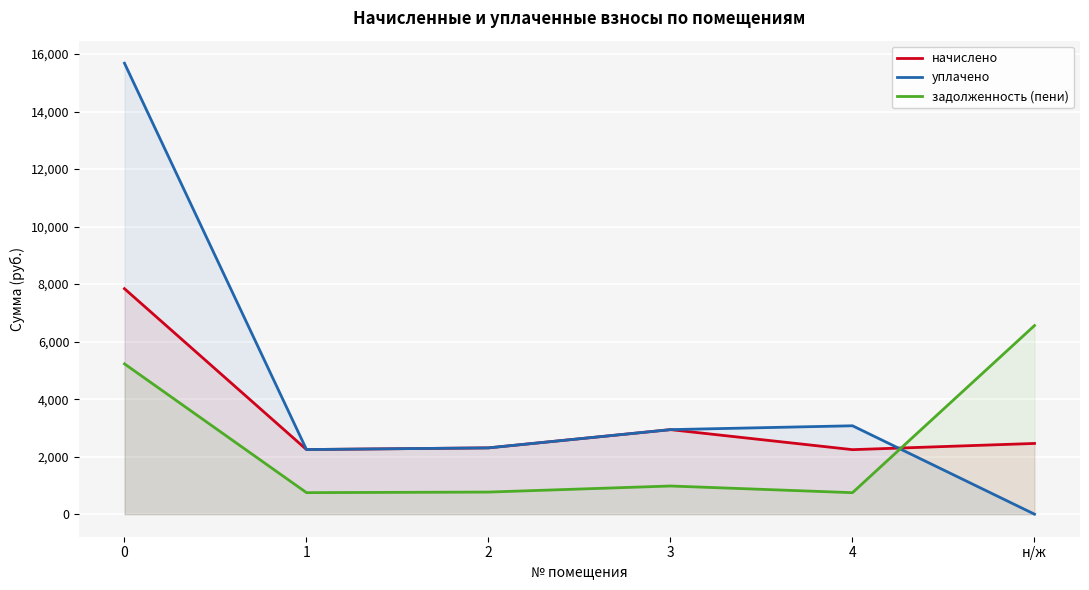

What is the value of the начислено point at the 3rd from the left?

2305.9